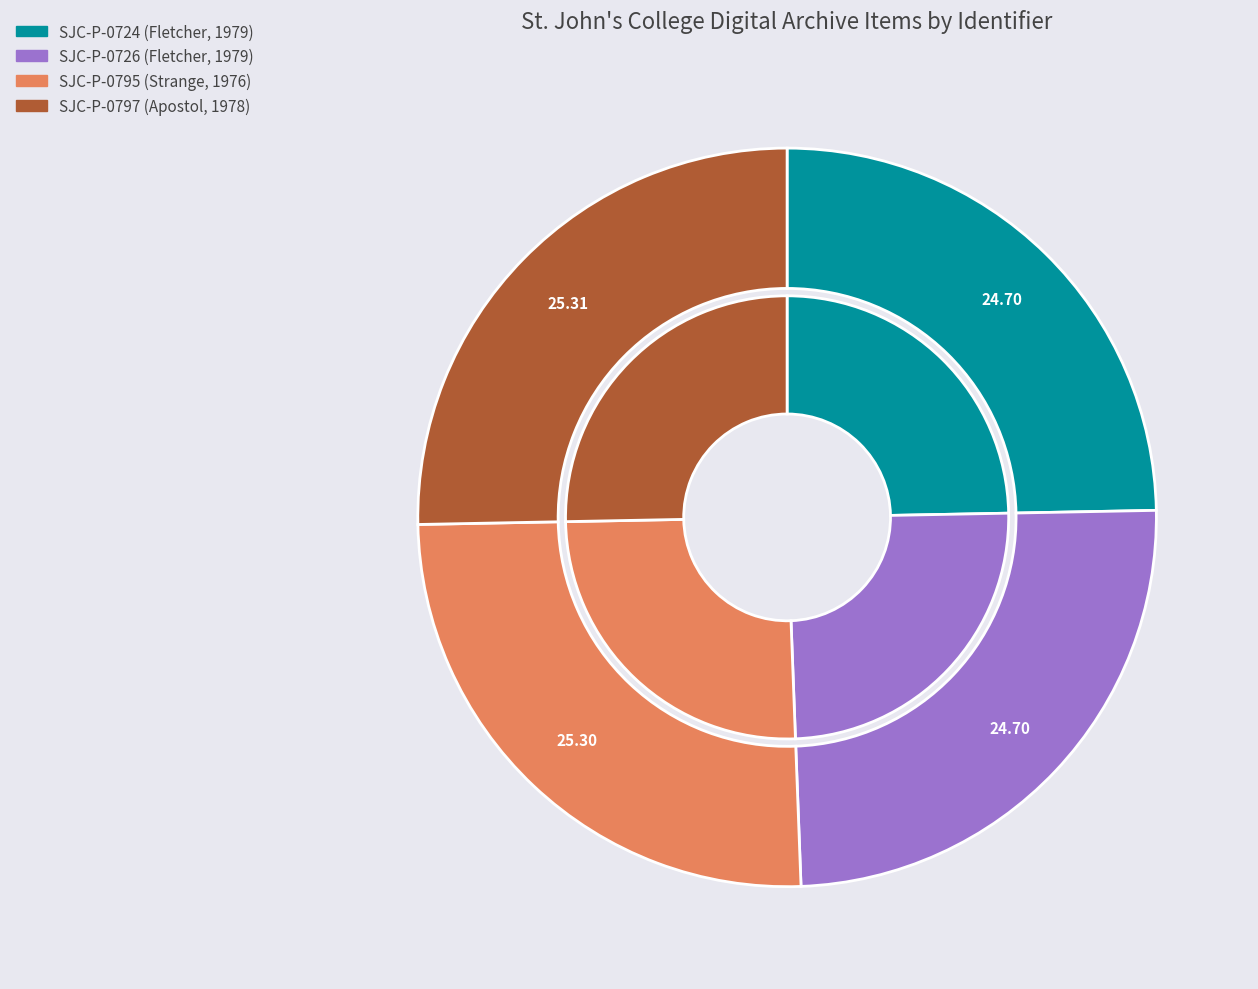

How much of the chart is everything except SJC-P-0795 (Strange, 1976)?

74.7%